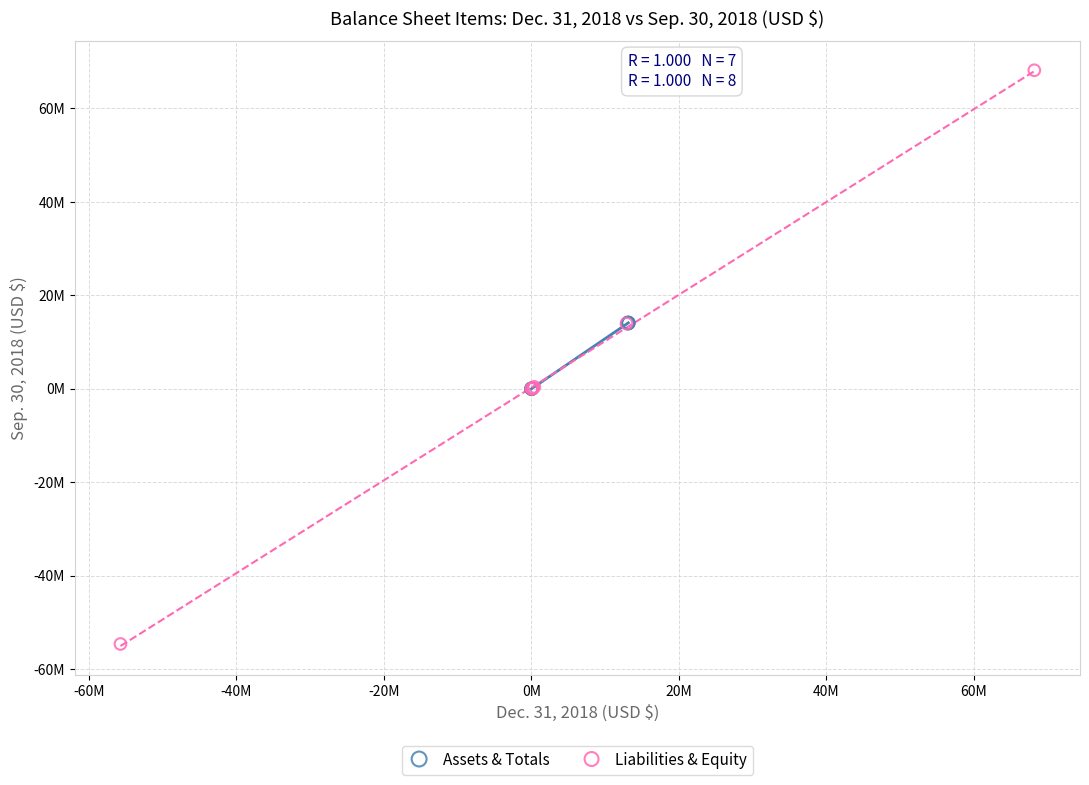

What are all the series names shown in the legend?

Assets & Totals, Liabilities & Equity